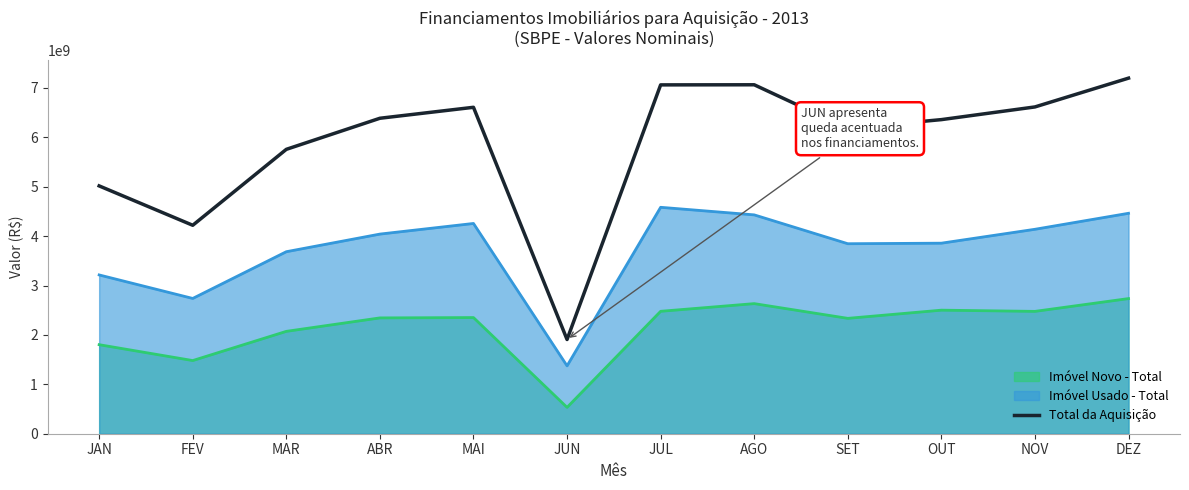

Rank the categories by value from highest to lowest.

DEZ, AGO, JUL, NOV, MAI, ABR, OUT, SET, MAR, JAN, FEV, JUN